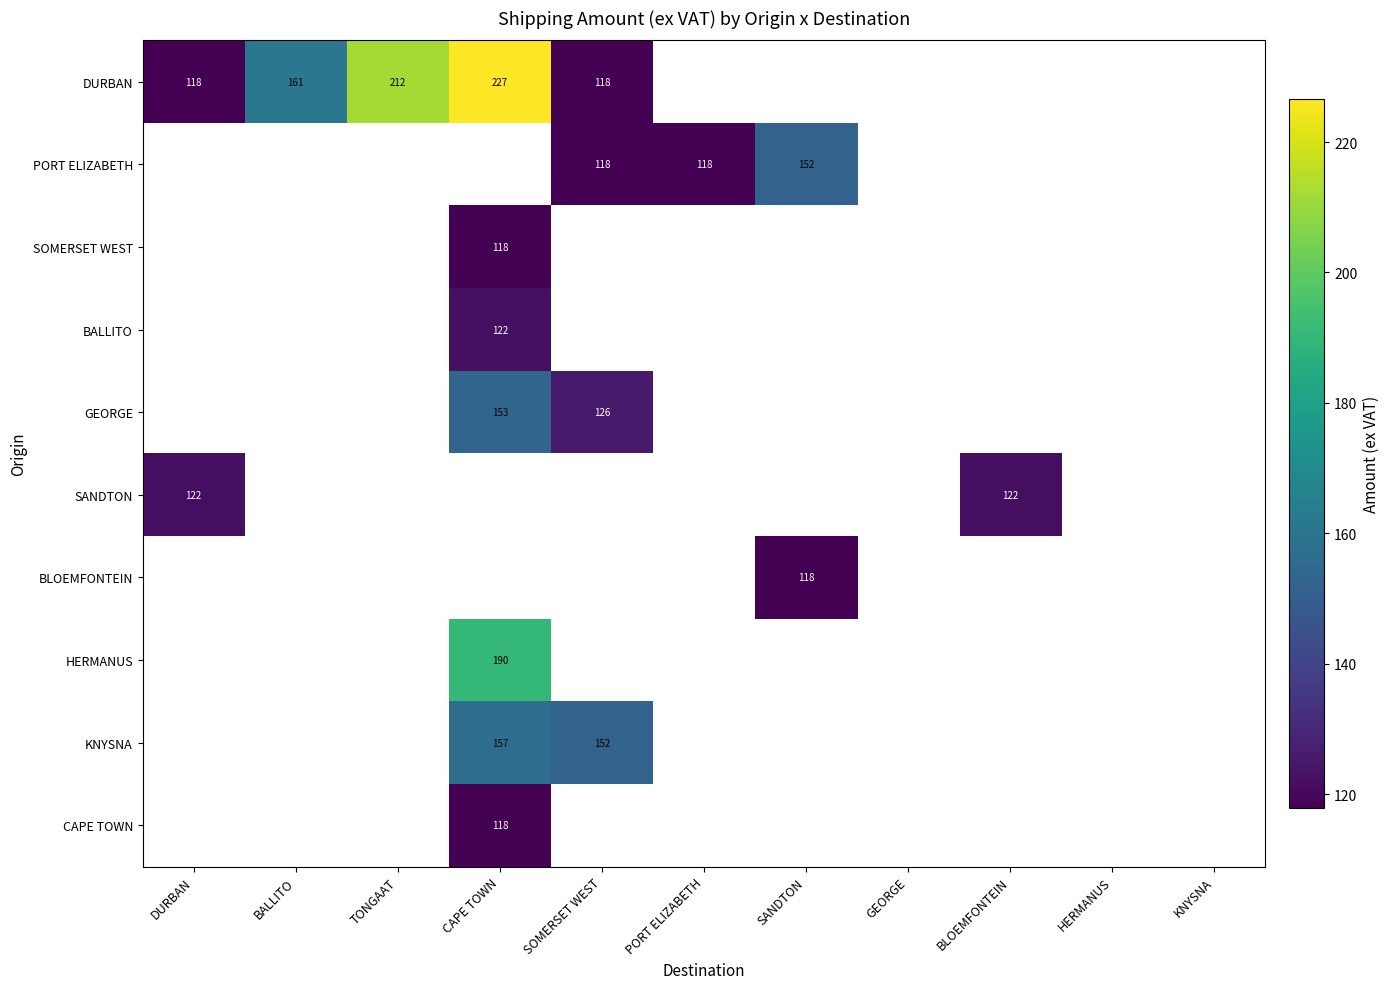

The GEORGE series shows 73.1 at CAPE TOWN. True or false?

False